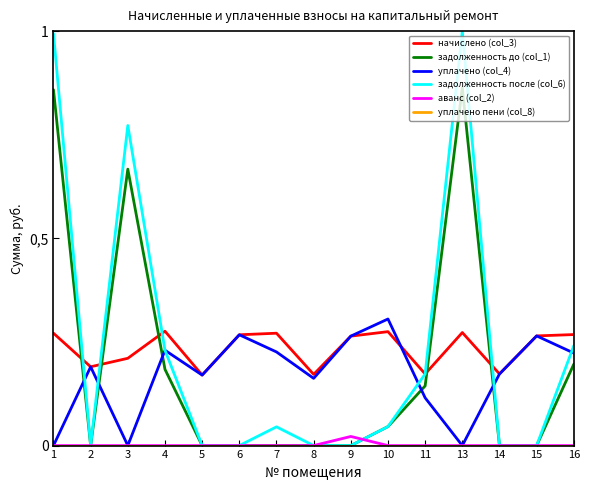

What is the sum of all уплачено (col_4) values?

2.6